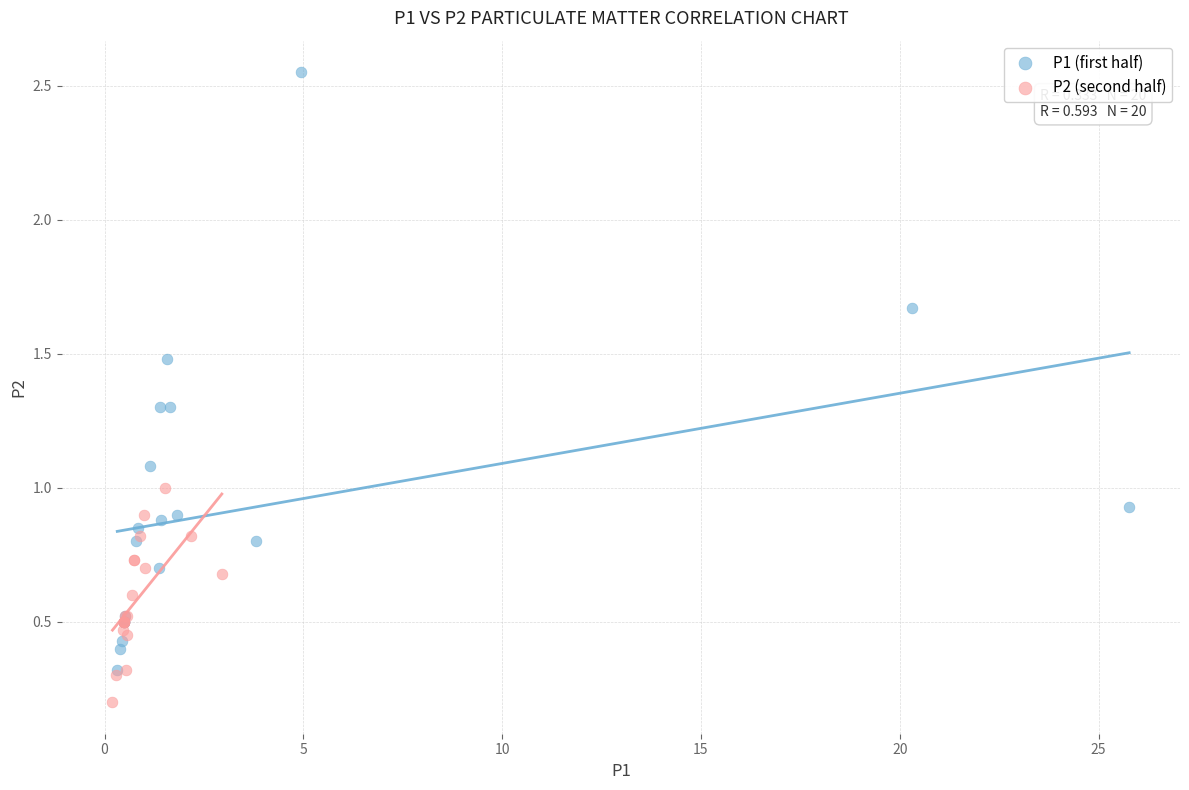

Which series reaches the minimum Y coordinate?

P2 (second half)